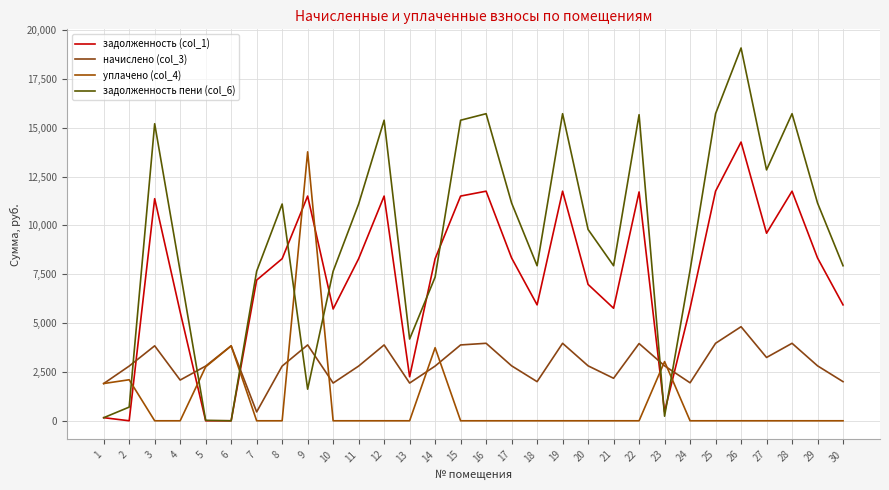

List the series in order of their overall mean, lowest first.

уплачено (col_4), начислено (col_3), задолженность (col_1), задолженность пени (col_6)